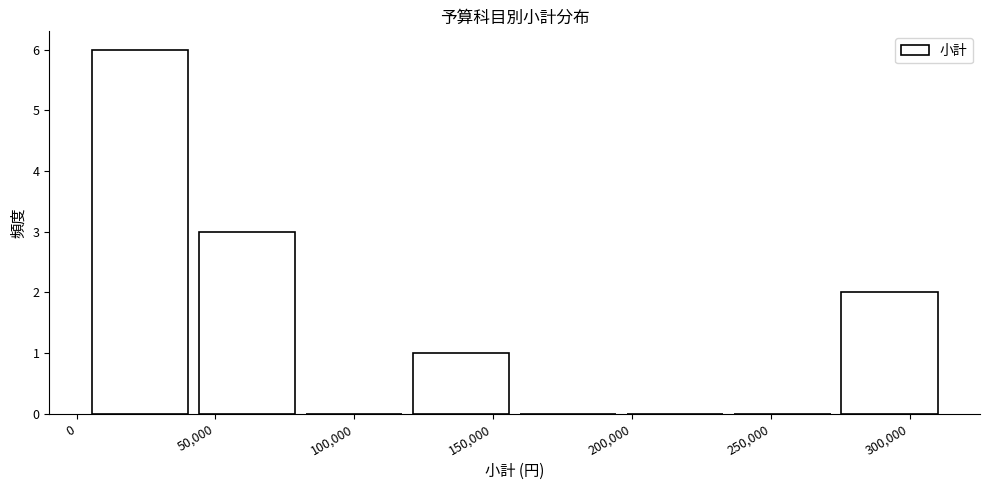

Which range on the x-axis has the tallest bar?

5000 to 40000